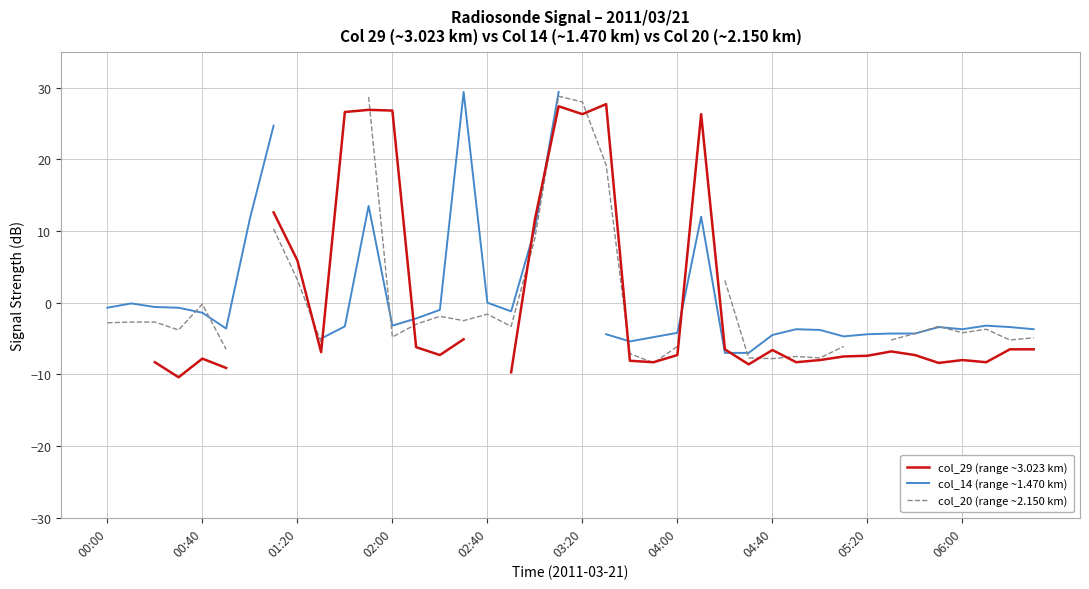

What is the minimum value shown in the chart?

-10.4